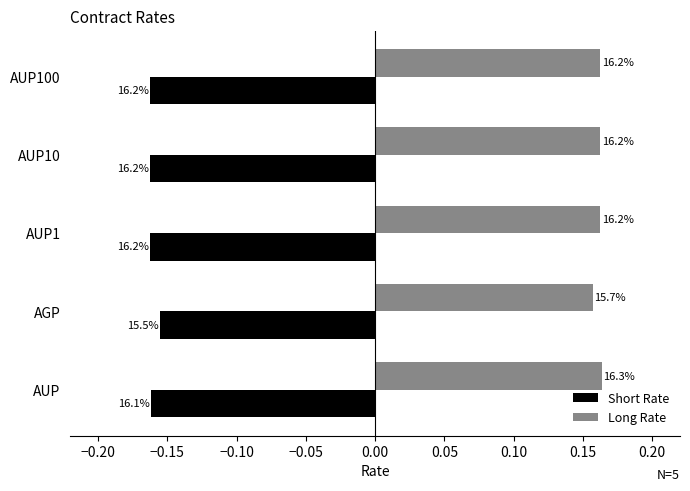

What are all the series names shown in the legend?

Short Rate, Long Rate